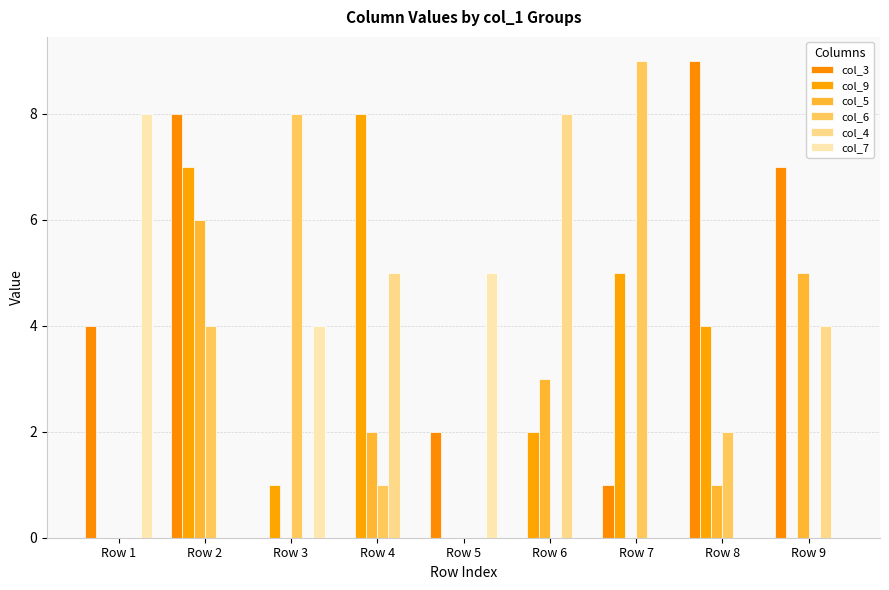

Are the bars horizontal?

No